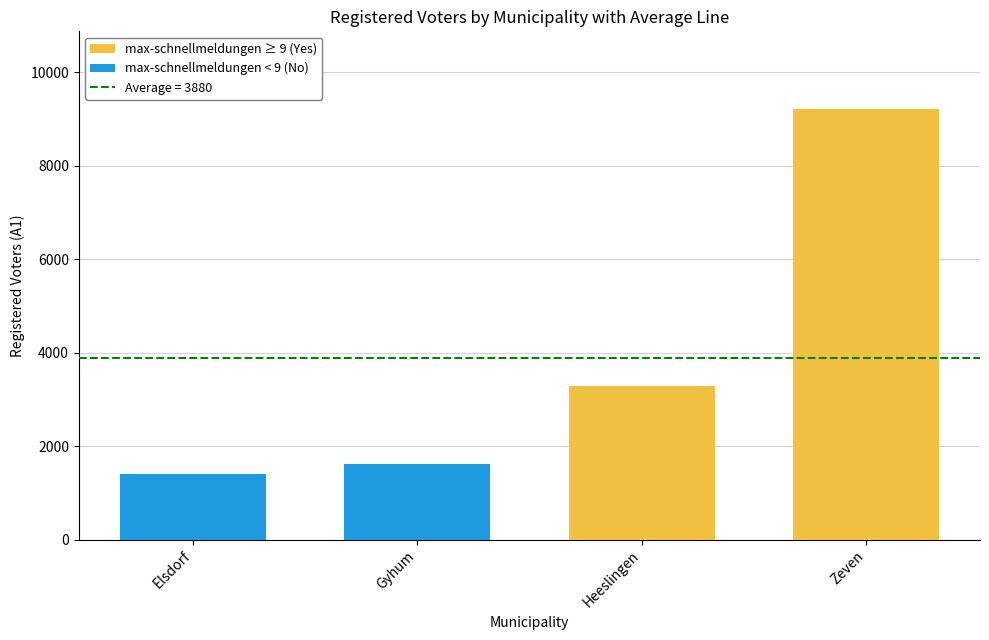

What position from the right is Zeven?

1